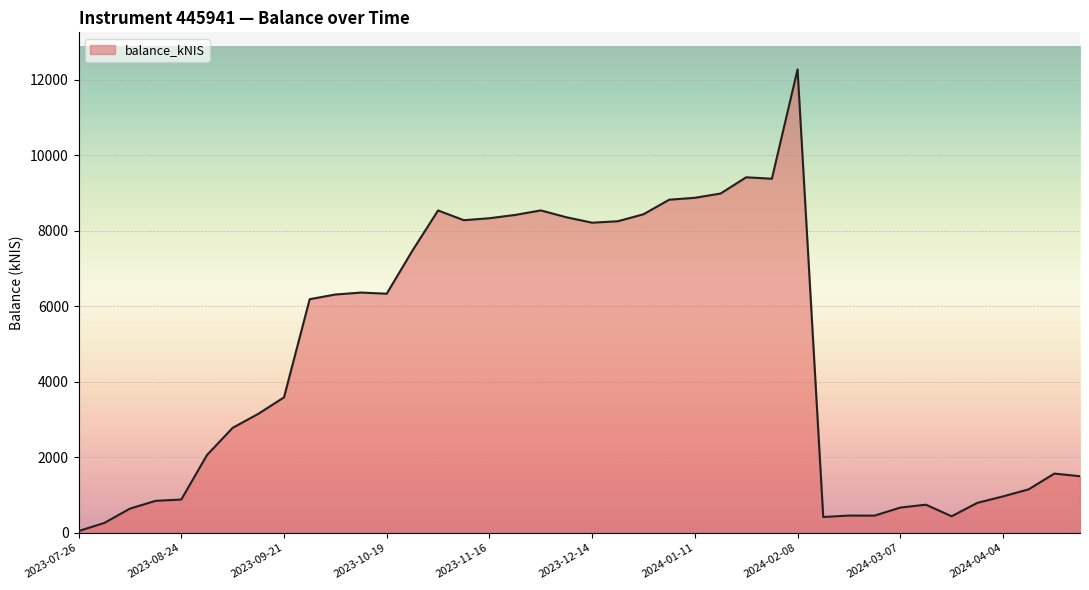

What is the difference between the maximum and minimum values?

12229.5